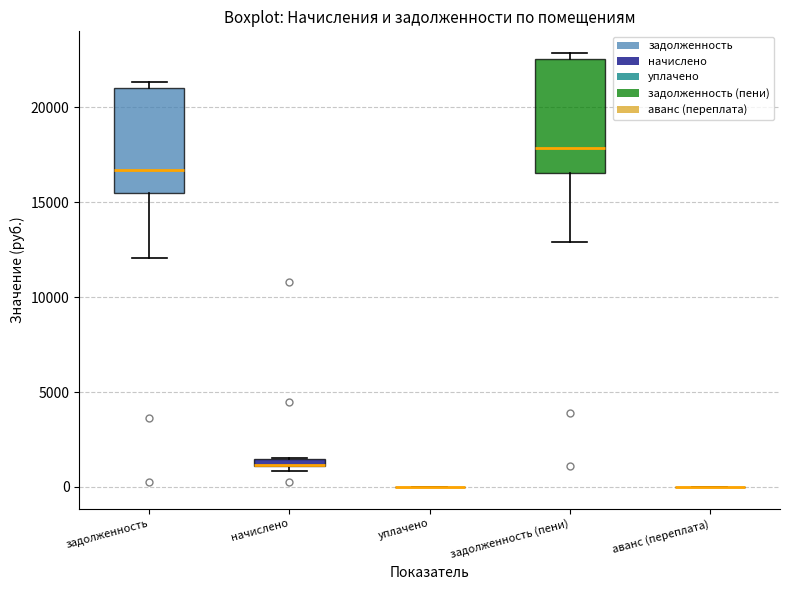

Where is the lower edge of the box for начислено on the y-axis? The values are not printed on the chart, so give them approximately, as read against the axis.

1000